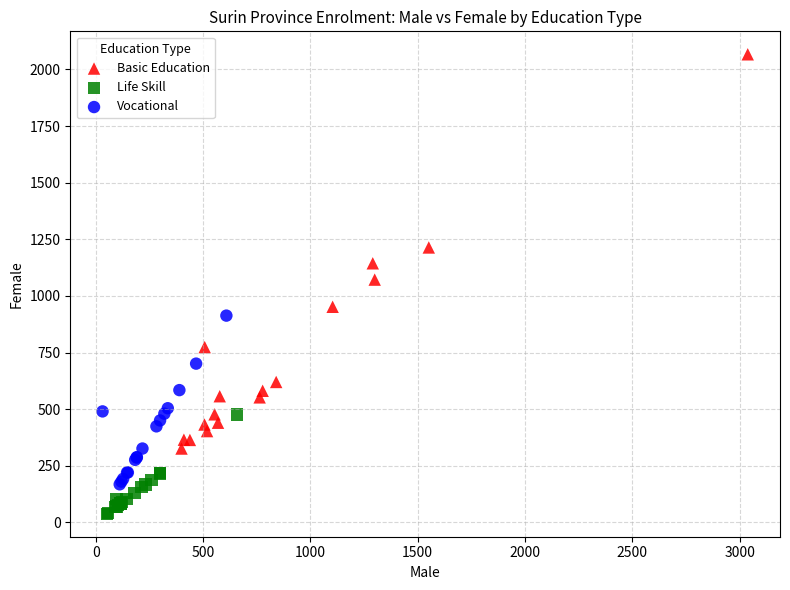

Which series contains the lowest Y value?

Life Skill